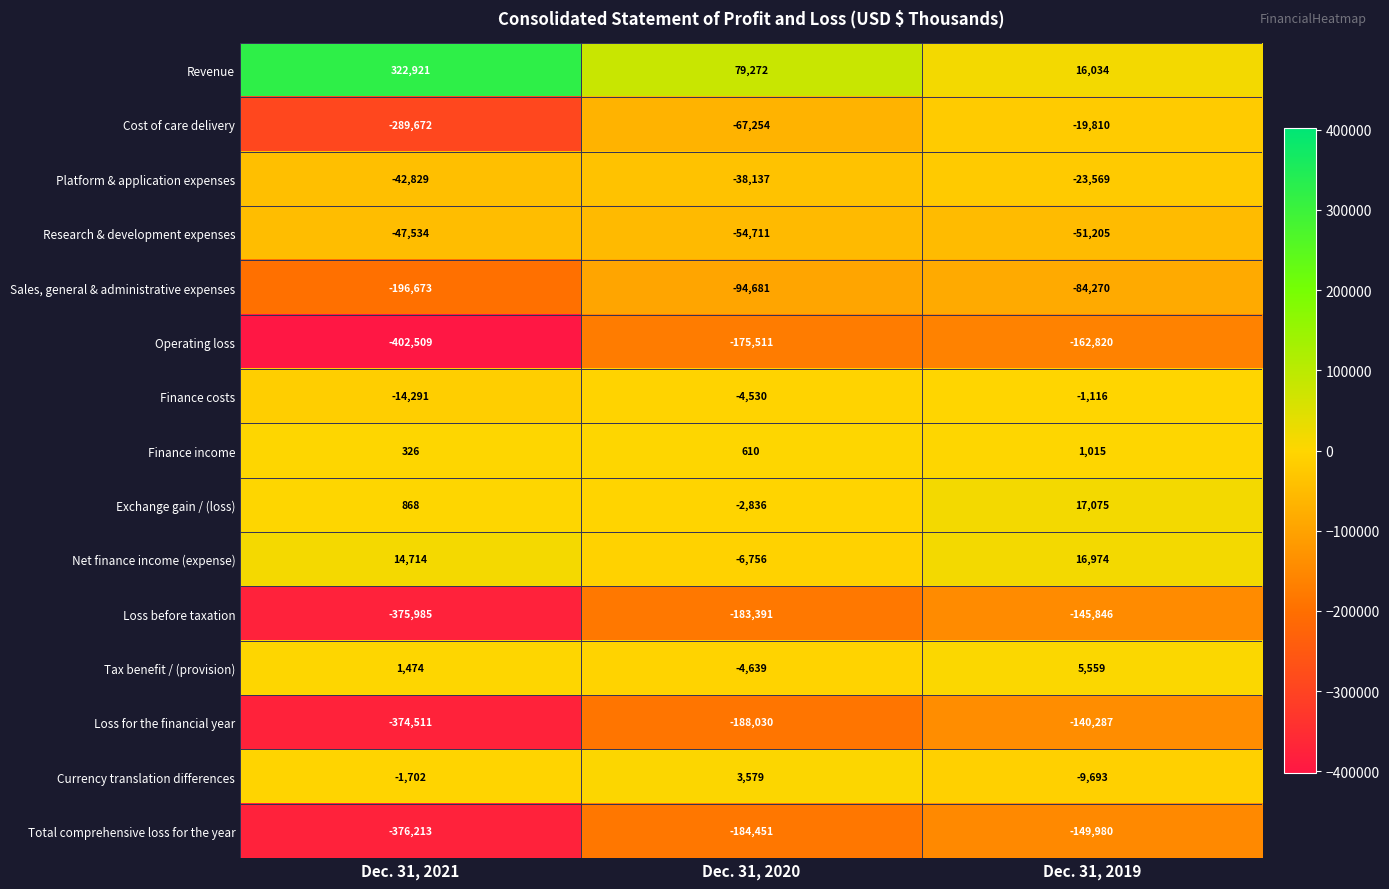

Rank the series by their maximum value, from highest to lowest.

Revenue, Exchange gain / (loss), Net finance income (expense), Tax benefit / (provision), Currency translation differences, Finance income, Finance costs, Cost of care delivery, Platform & application expenses, Research & development expenses, Sales, general & administrative expenses, Loss for the financial year, Loss before taxation, Total comprehensive loss for the year, Operating loss